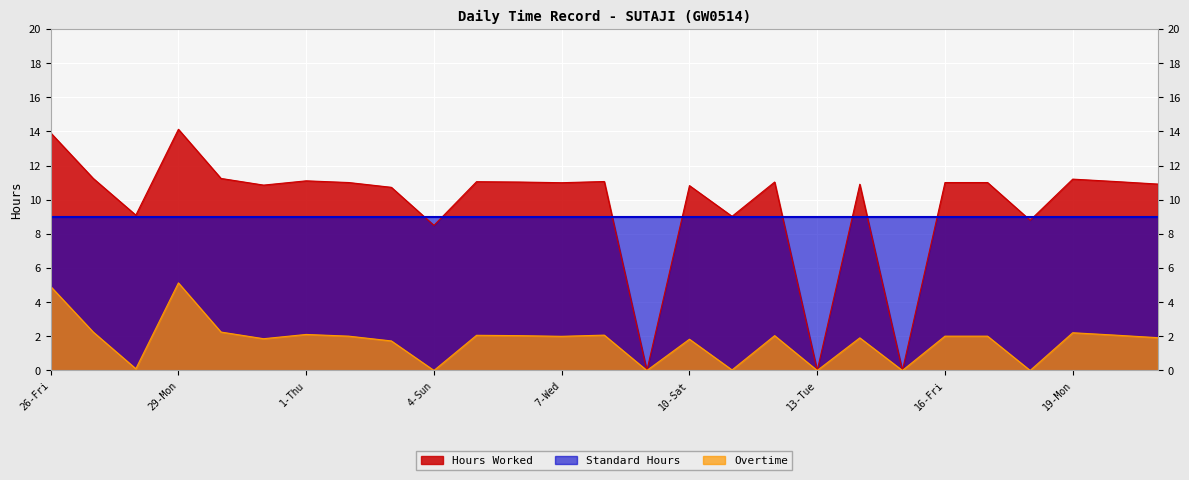

Is it true that Hours Worked equals 11.2 at 27-Sat?

True